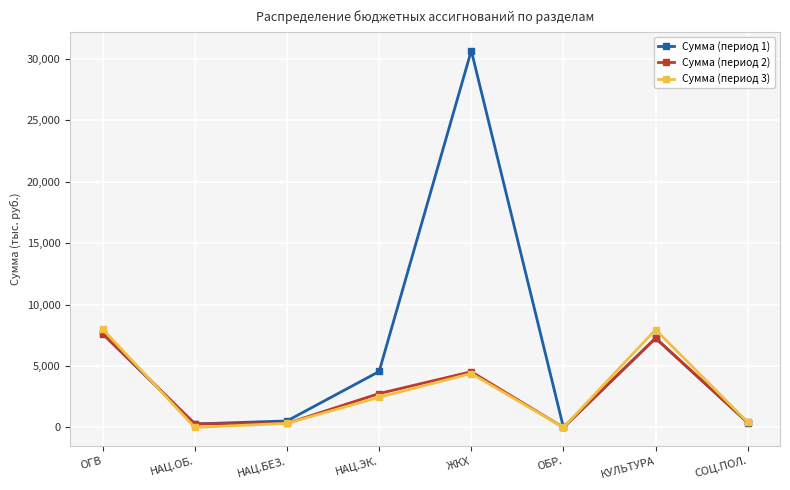

At how many categories does at least one series exceed 14852?

1